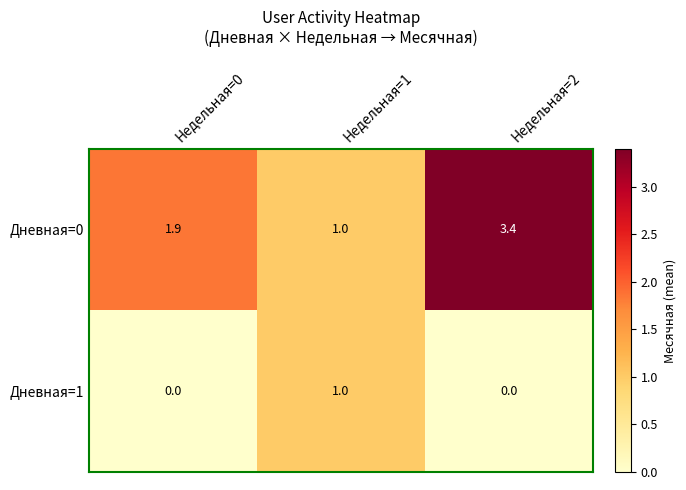

Which series changed the most between Недельная=0 and Недельная=1?

Дневная=1